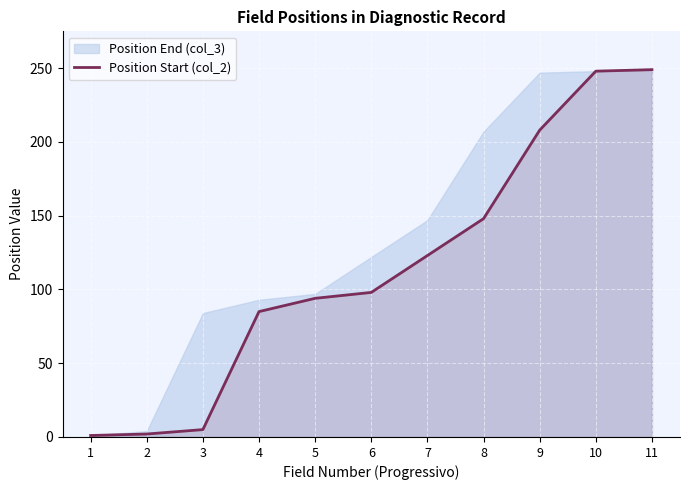

Rank the categories by value from lowest to highest.

1, 2, 3, 4, 5, 6, 7, 8, 9, 10, 11